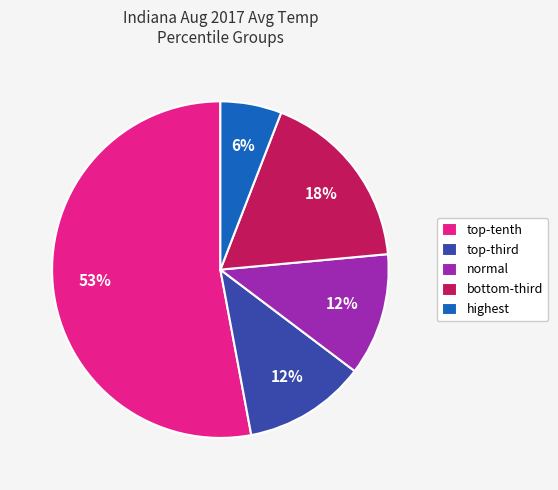

What is the smallest slice in the pie chart?

highest